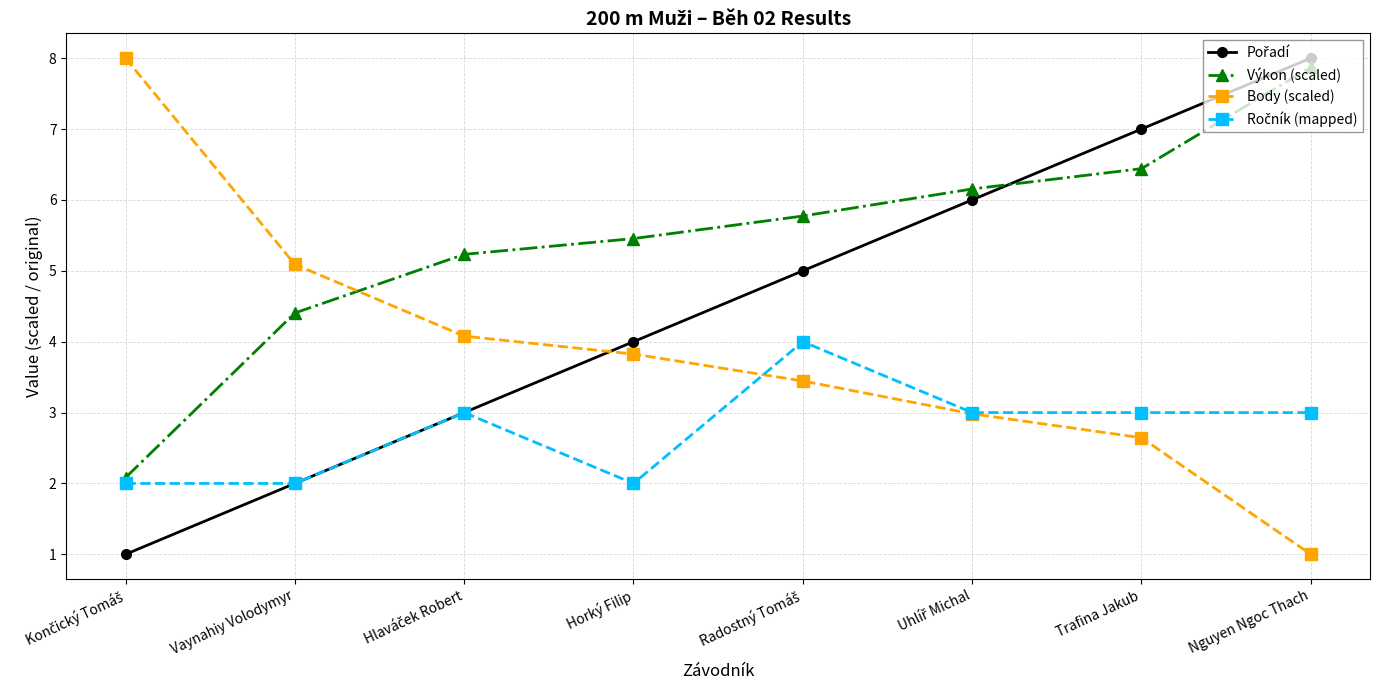

Which series has the largest total across all categories?

Výkon (scaled)